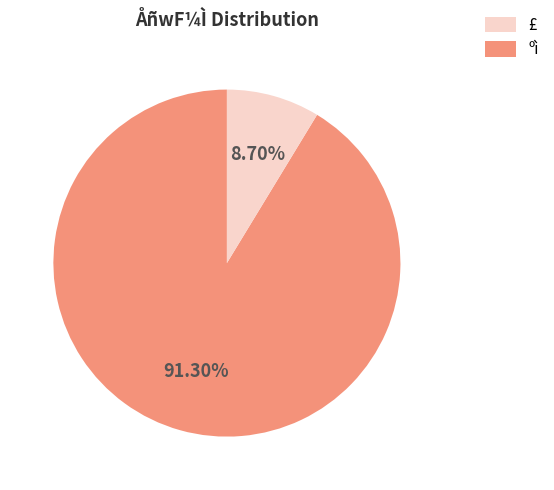

Is there any slice that represents more than half of the pie?

Yes